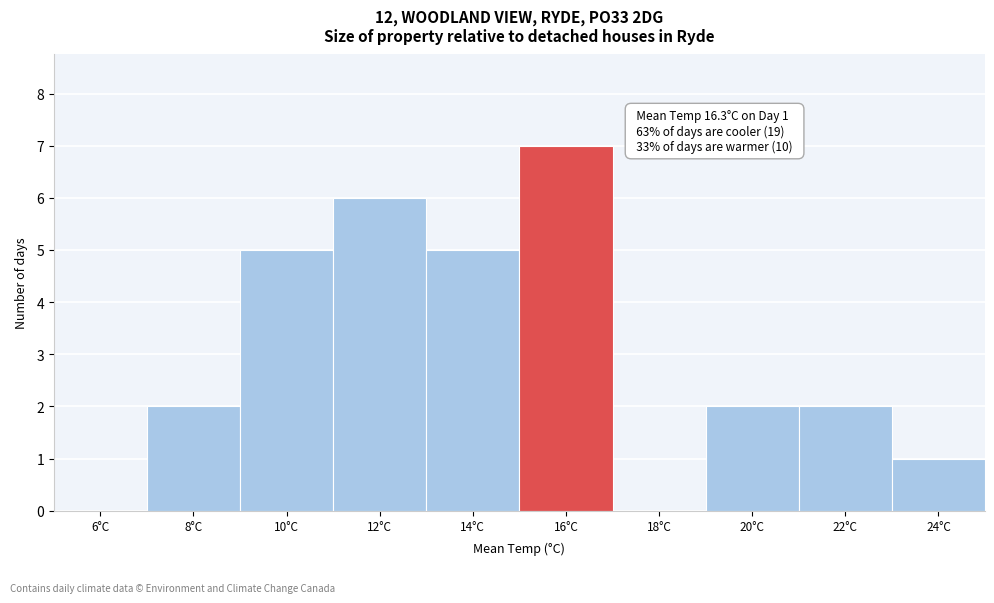

Reading left to right, extract all data points from this chart.

6°C=0	8°C=2	10°C=5	12°C=6	14°C=5	16°C=7	18°C=0	20°C=2	22°C=2	24°C=1